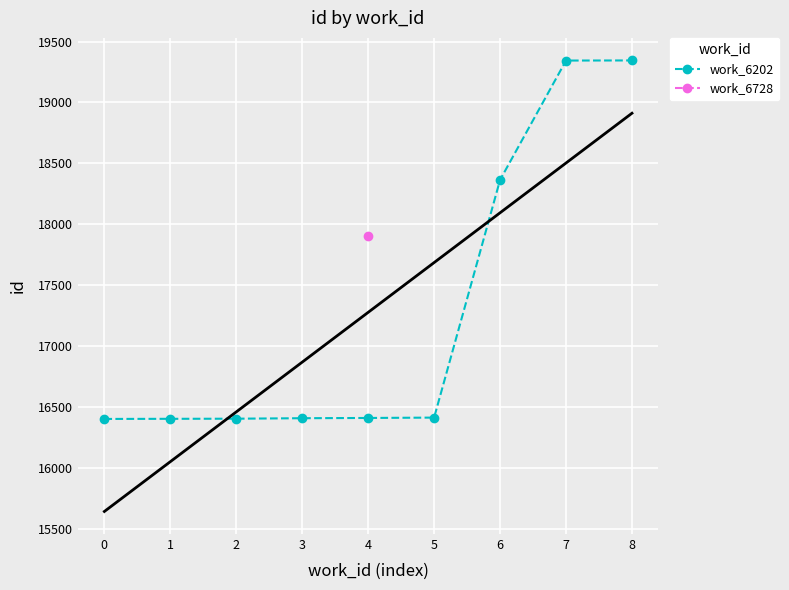

True or false: work_6202 has a value of 9622 at 0.

False